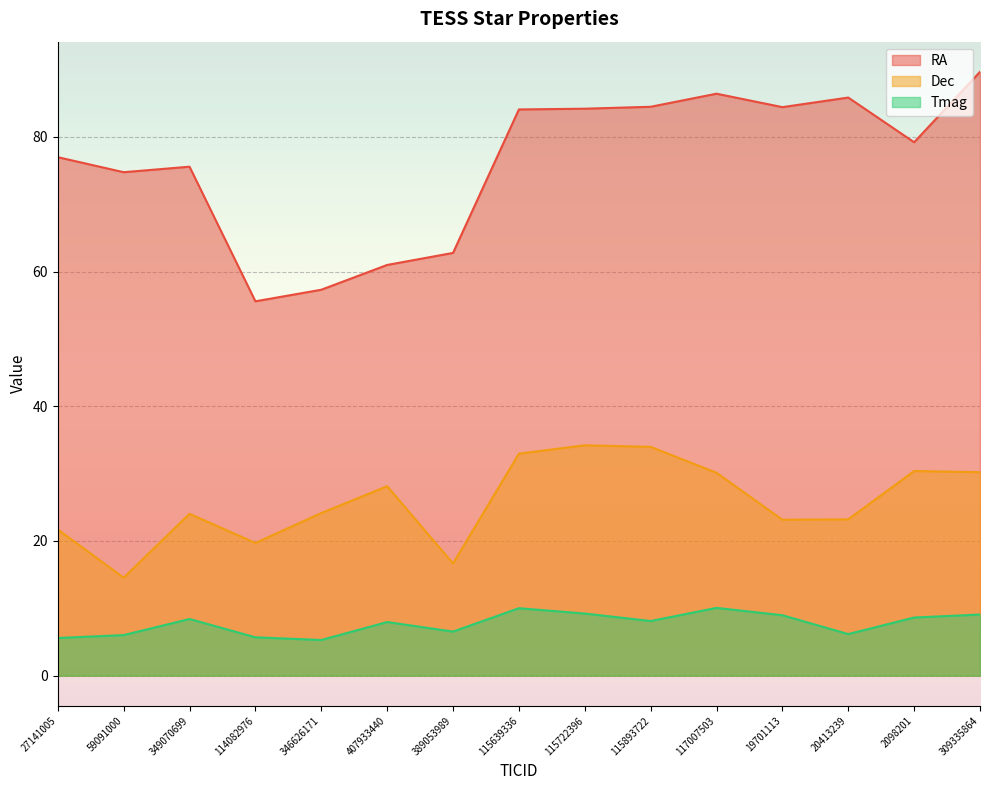

What is the difference between the maximum and second lowest values in the RA series?

32.4